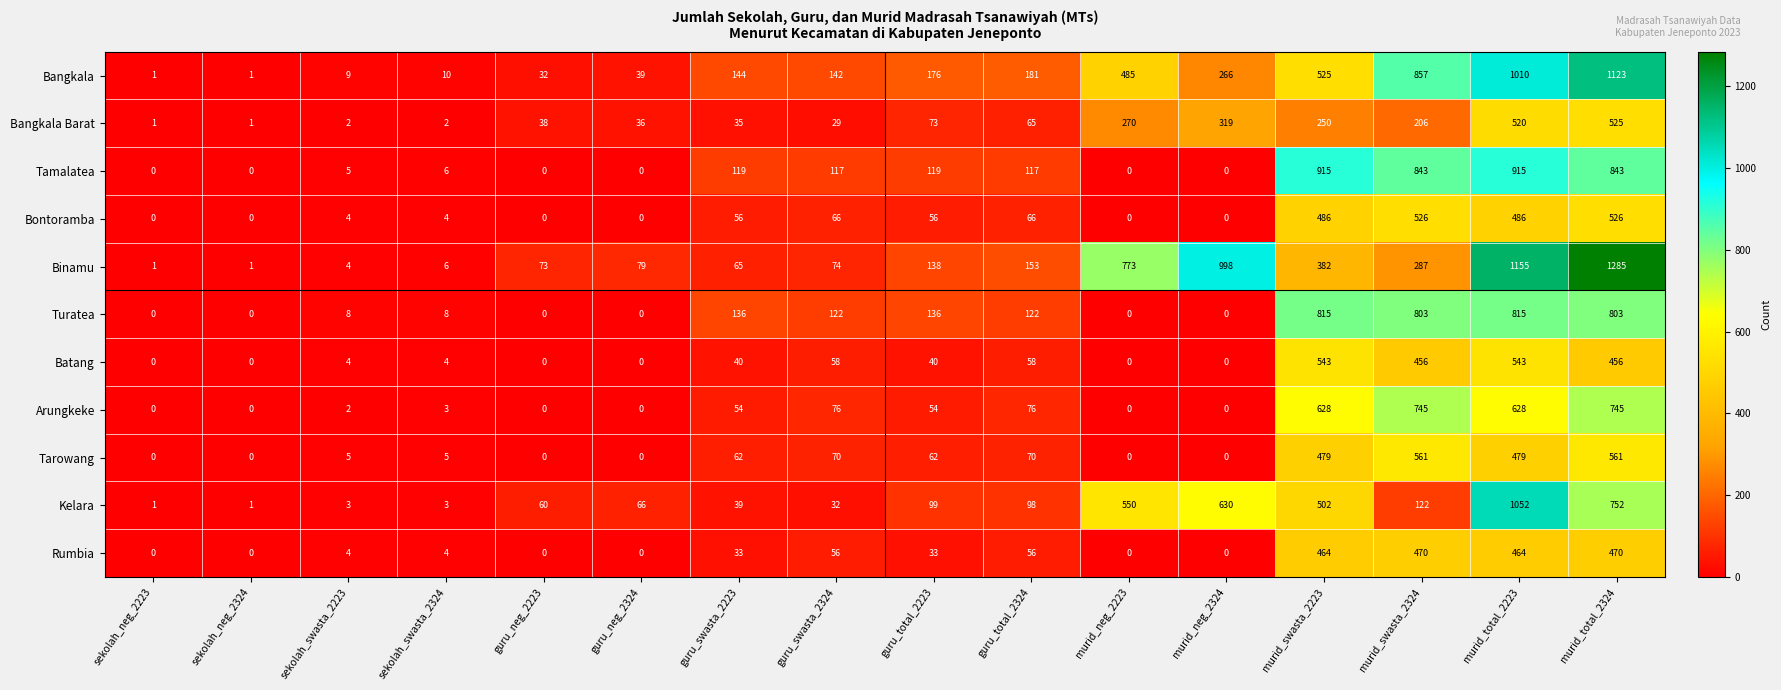

What value does the Kelara series have at murid_total_2223?

1052